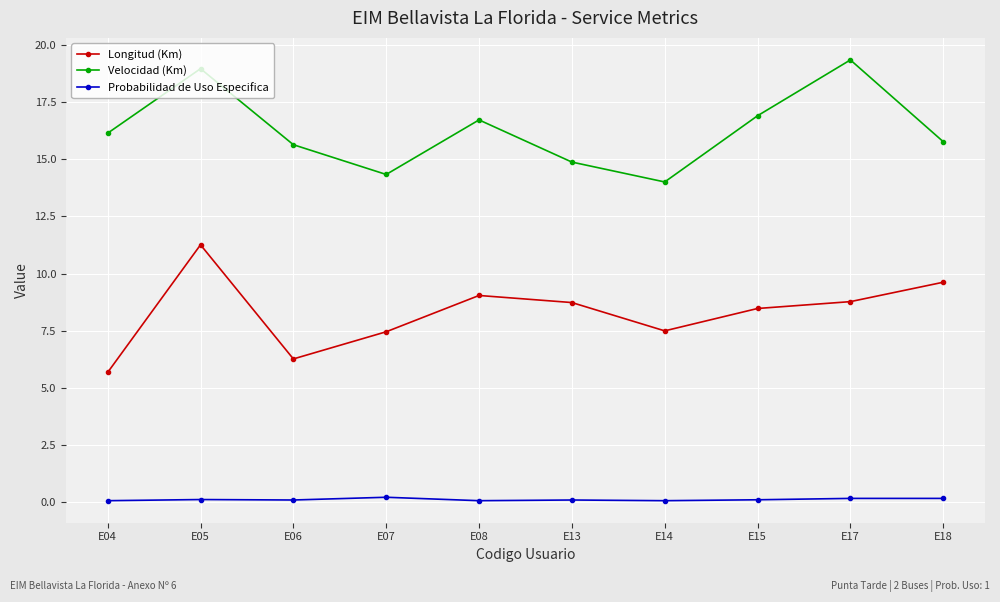

True or false: Velocidad (Km) and Probabilidad de Uso Especifica cross at least once.

False